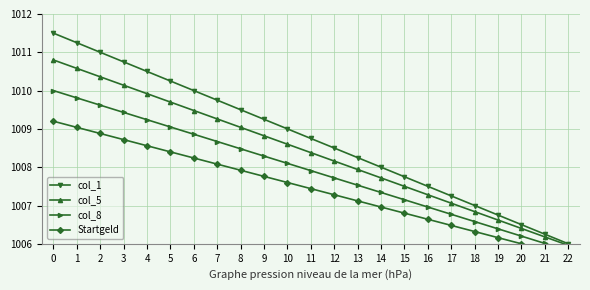

List the series in order of their overall mean, highest first.

col_1, col_5, col_8, Startgeld